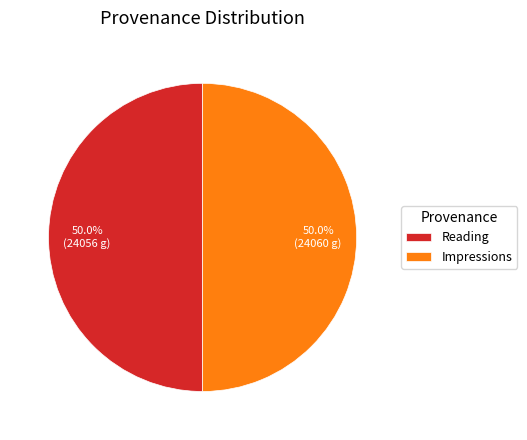

What is the total percentage of Reading and Impressions?

100.0%